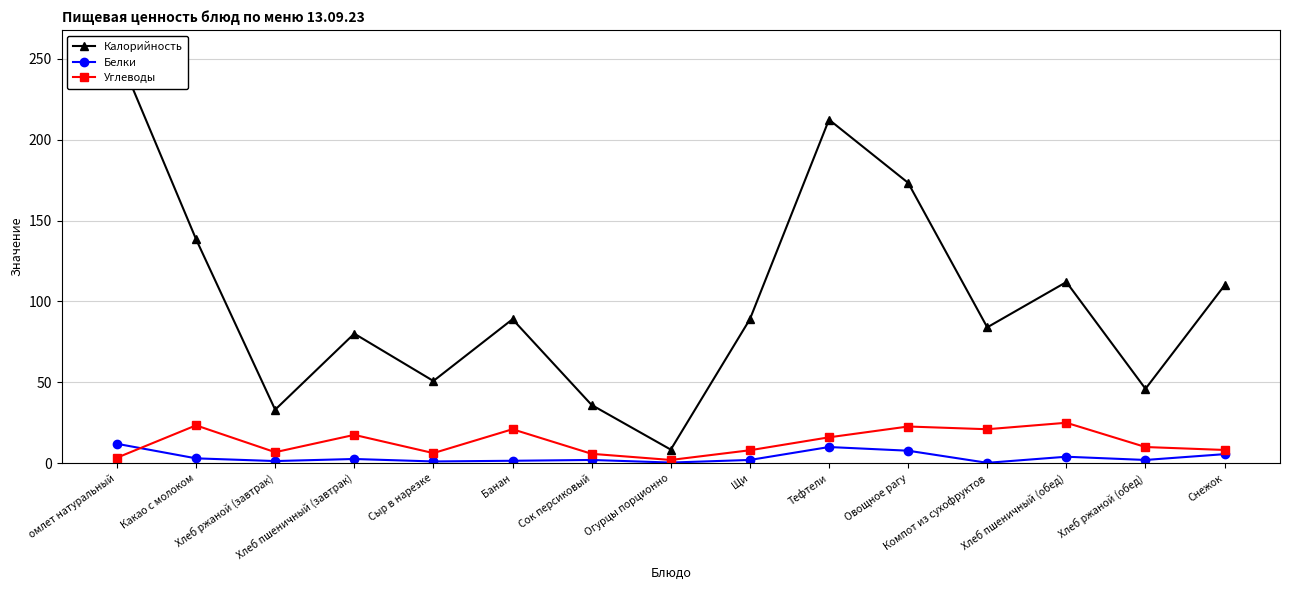

Reading left to right, extract all data points from this chart.

Калорийность: 255.0	138.5	33.1	80.1	50.8	89.0	36.0	8.4	89.0	212.4	173.3	84.0	112.0	46.0	110.0
Белки: 12.0	3.0	1.3	2.6	1.1	1.5	2.0	0.4	2.0	10.0	7.7	0.2	4.0	2.0	5.6
Углеводы: 3.4	23.4	6.8	17.5	6.2	21.0	5.8	2.0	8.0	16.0	22.7	21.0	25.0	10.0	8.2